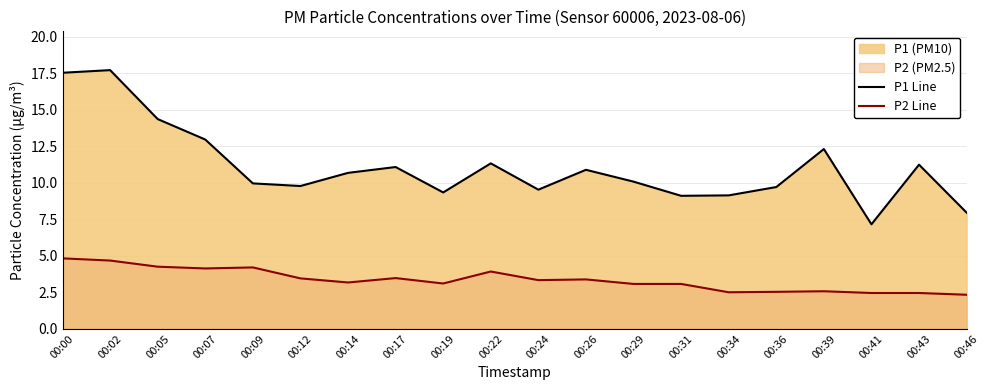

How many interior local peaks does the P1 Line series have?

6